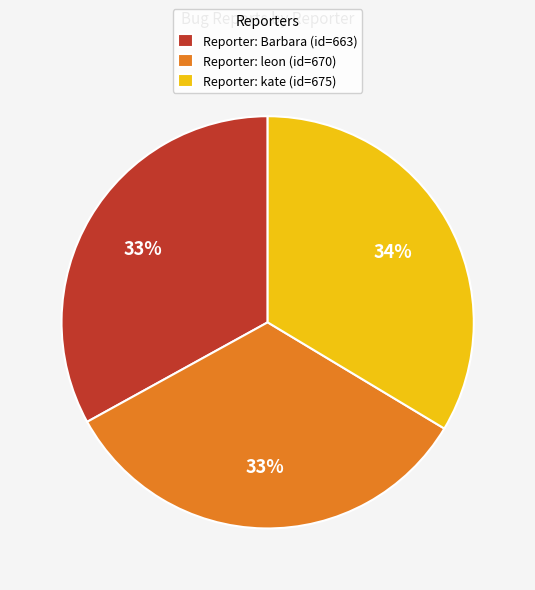

Is it true that Reporter: kate (id=675) is 34% of the pie?

True